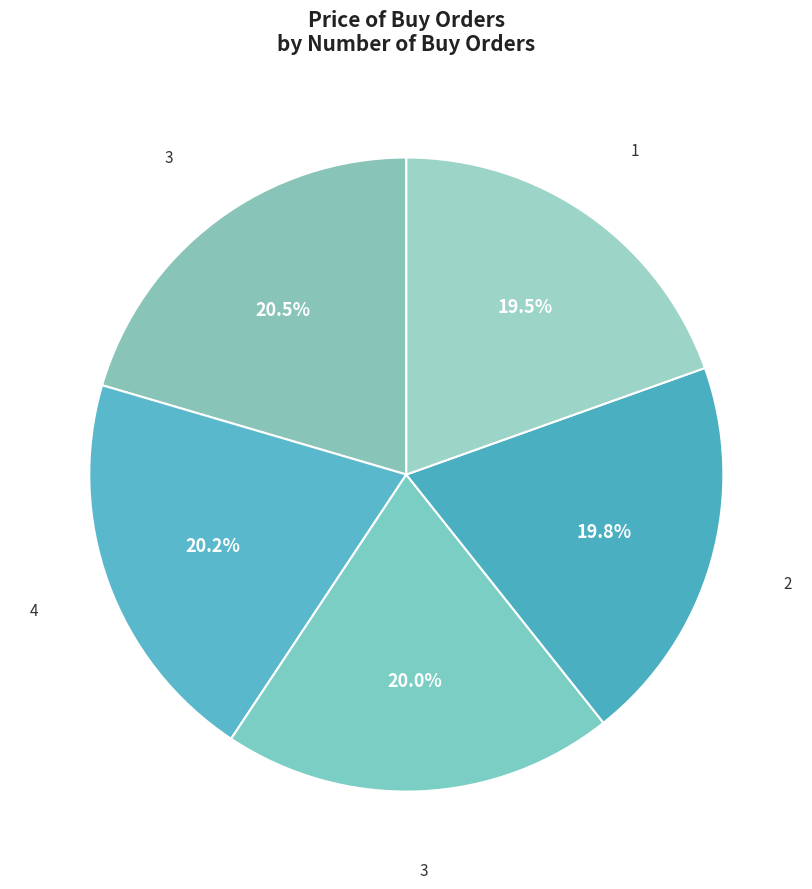

Count the number of slices in the pie.

5